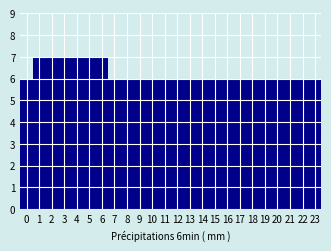

Reading left to right, transcribe this chart: for each bar, give the range it covers on the x-axis and its height. The values are not printed on the chart, so give them approximately, as read against the axis.

-0.5 to 0.5: 6
0.5 to 1.5: 7
1.5 to 2.5: 7
2.5 to 3.5: 7
3.5 to 4.5: 7
4.5 to 5.5: 7
5.5 to 6.5: 7
6.5 to 7.5: 6
7.5 to 8.5: 6
8.5 to 9.5: 6
9.5 to 10.5: 6
10.5 to 11.5: 6
11.5 to 12.5: 6
12.5 to 13.5: 6
13.5 to 14.5: 6
14.5 to 15.5: 6
15.5 to 16.5: 6
16.5 to 17.5: 6
17.5 to 18.5: 6
18.5 to 19.5: 6
19.5 to 20.5: 6
20.5 to 21.5: 6
21.5 to 22.5: 6
22.5 to 23.5: 6